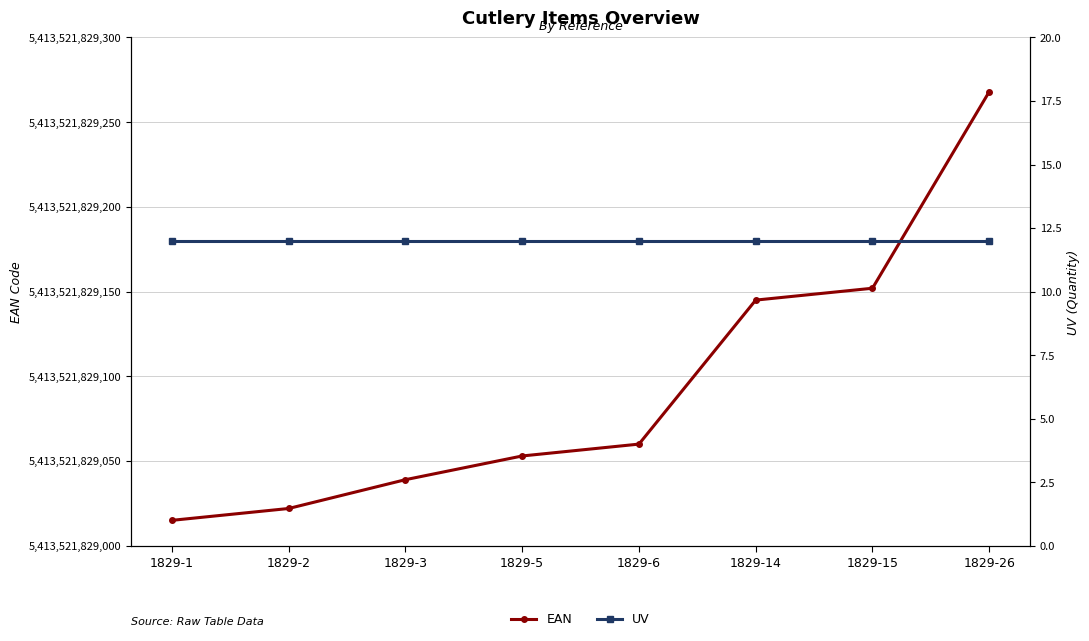

What is the sum of all EAN values?

43308174632754